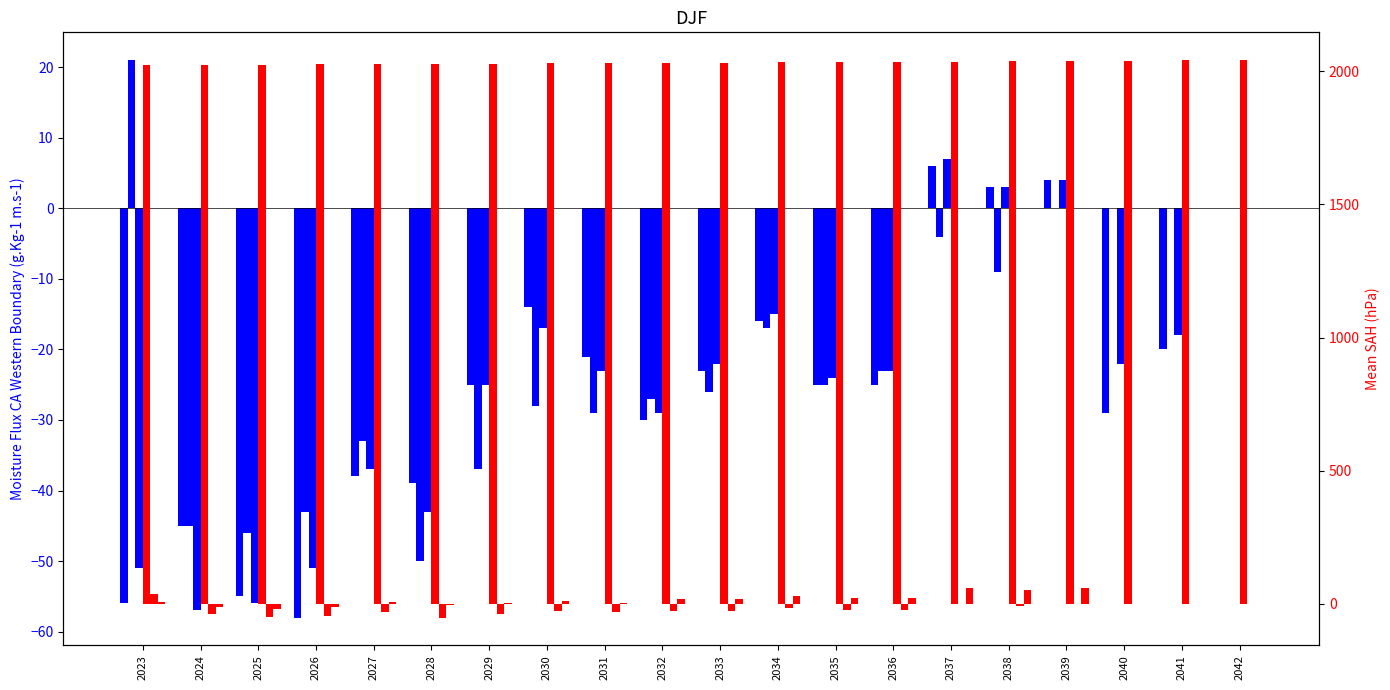

Reading left to right, what are all the values shown in this chart?

Hunter 3: -56	-45	-55	-58	-38	-39	-25	-14	-21	-30	-23	-16	-25	-25	6	3	4	-29	-20	0
JimBridger 1 GC: 21	-45	-46	-43	-33	-50	-37	-28	-29	-27	-26	-17	-25	-23	-4	-9	0	0	0	0
Hunter 1: -51	-57	-56	-51	-37	-43	-25	-17	-23	-29	-22	-15	-24	-23	7	3	4	-22	-18	0
Year: 2023	2024	2025	2026	2027	2028	2029	2030	2031	2032	2033	2034	2035	2036	2037	2038	2039	2040	2041	2042
JimBridger 2 GC: 35	-38	-49	-45	-33	-52	-37	-29	-31	-28	-27	-17	-25	-24	-3	-8	0	0	0	0
Wyodak: 8	-12	-21	-14	6	-4	3	10	4	16	16	30	22	23	59	53	59	0	0	0